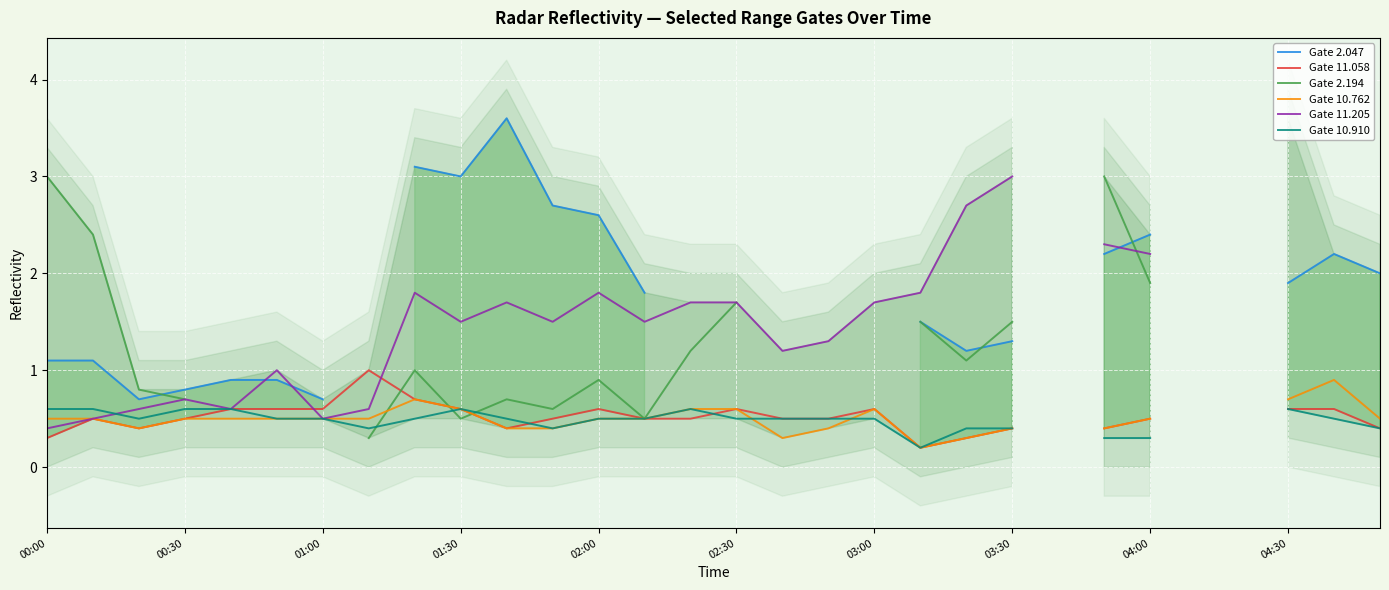

Rank the series at 02:00 from highest to lowest value.

Gate 2.047, Gate 11.205, Gate 2.194, Gate 11.058, Gate 10.762, Gate 10.910